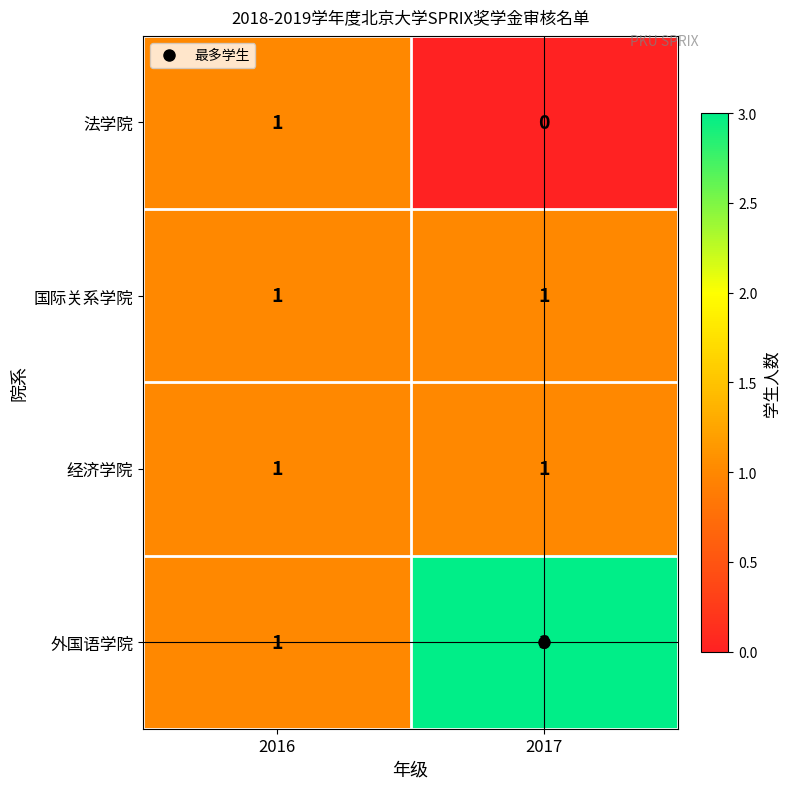

How many series are shown in this chart?

4